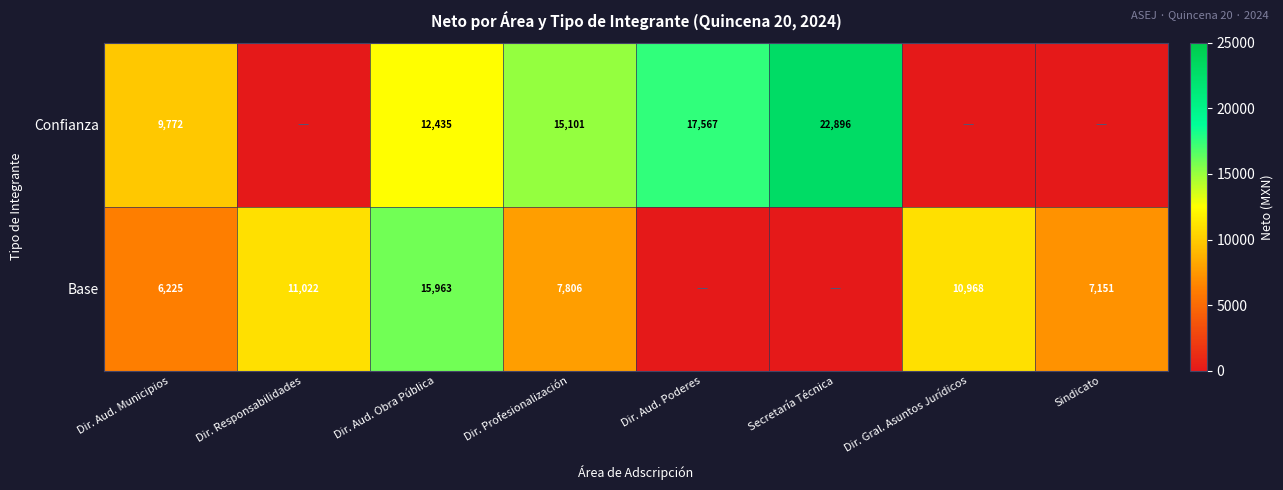

The Base series shows 7806 at Dir. Profesionalización. True or false?

True